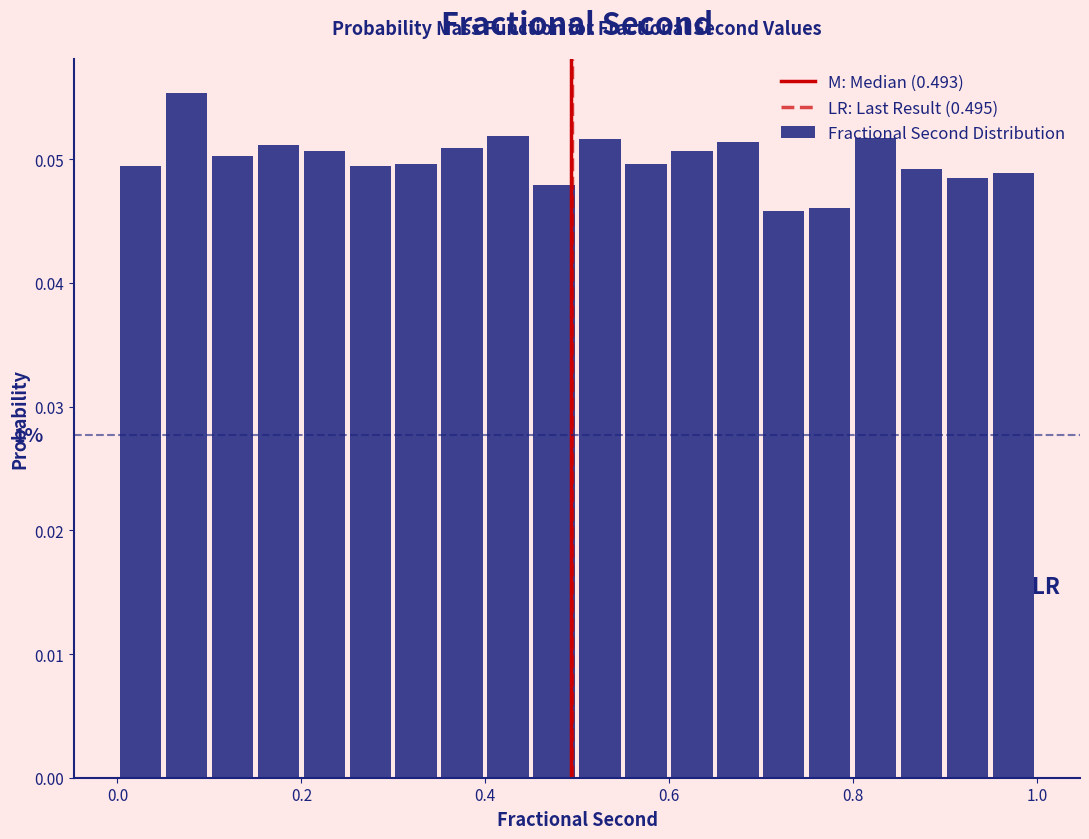

Around what value on the x-axis is the tallest bar? Give the approximate position of its centre, as read against the axis.

0.08